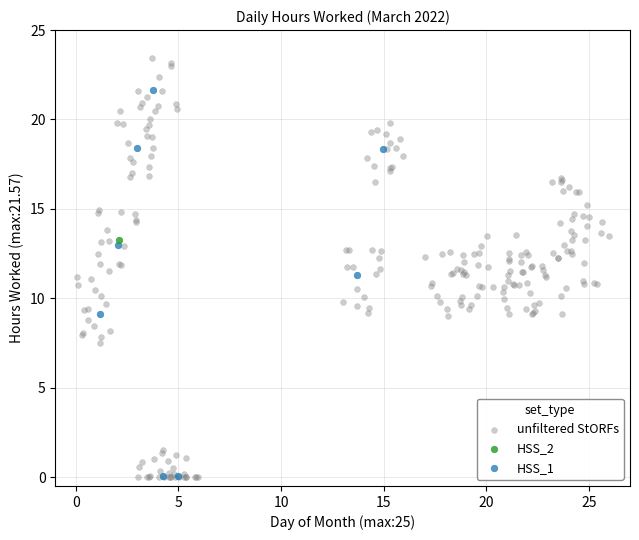

Which series reaches the maximum Y coordinate?

unfiltered StORFs